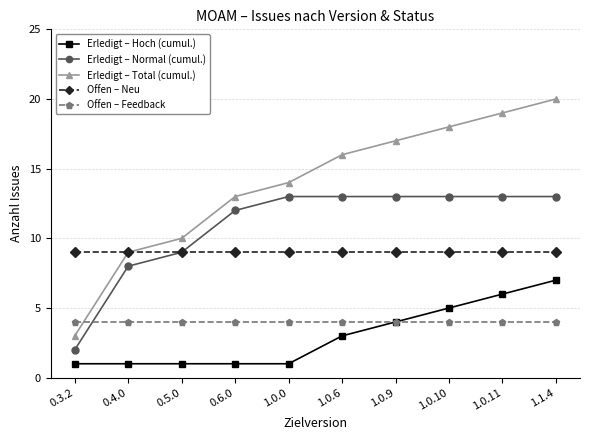

What is the average value of the Erledigt – Total (cumul.) series?

14